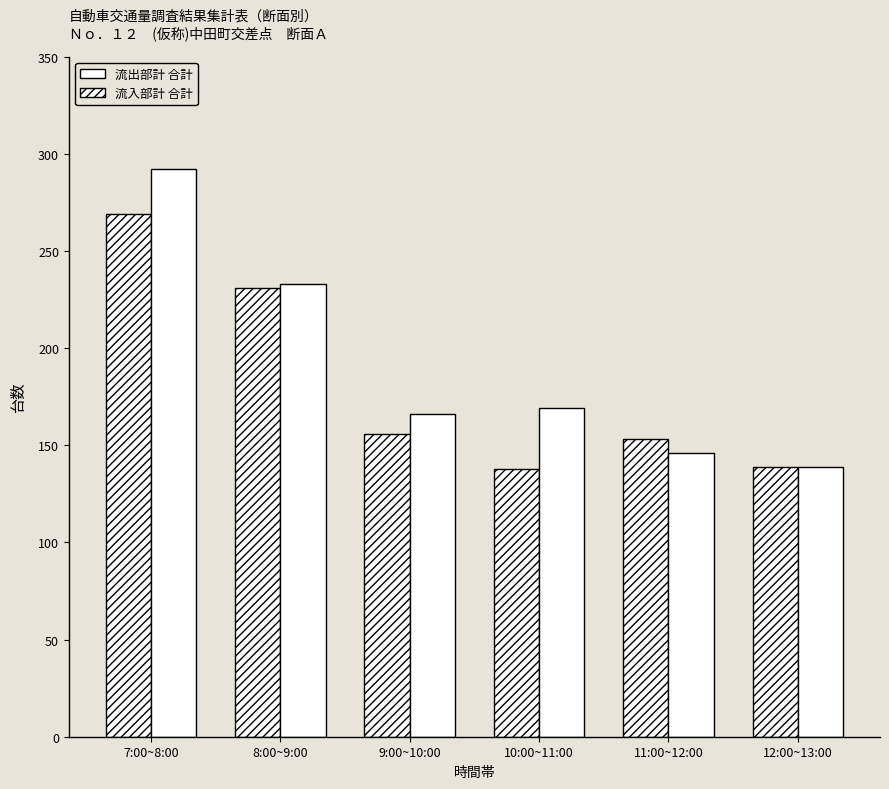

Rank the categories by 流出部計 合計 value from lowest to highest.

12:00~13:00, 11:00~12:00, 9:00~10:00, 10:00~11:00, 8:00~9:00, 7:00~8:00